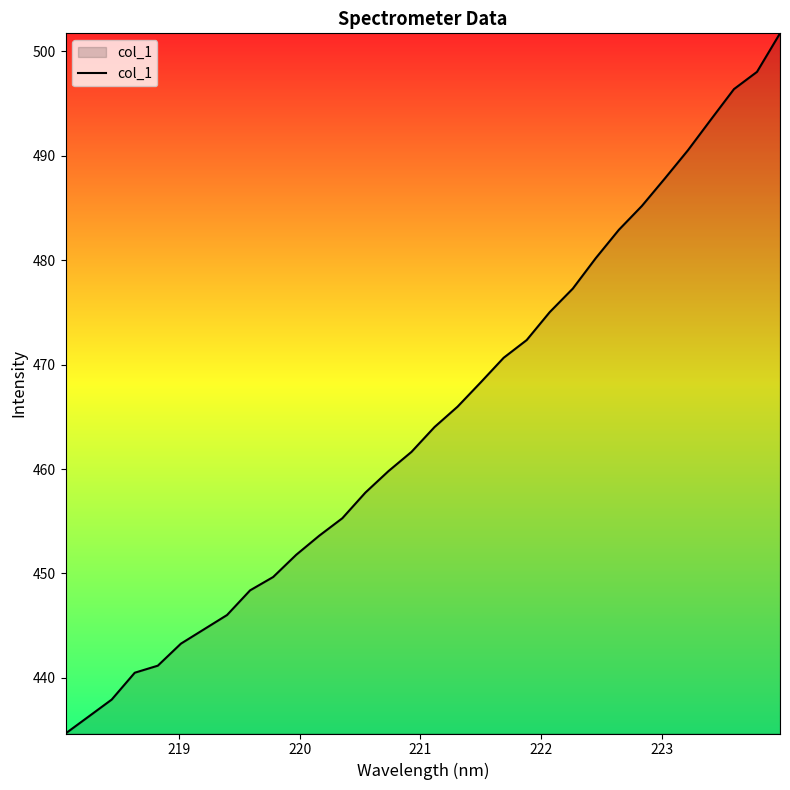

What is the difference between the maximum and minimum values?

67.1